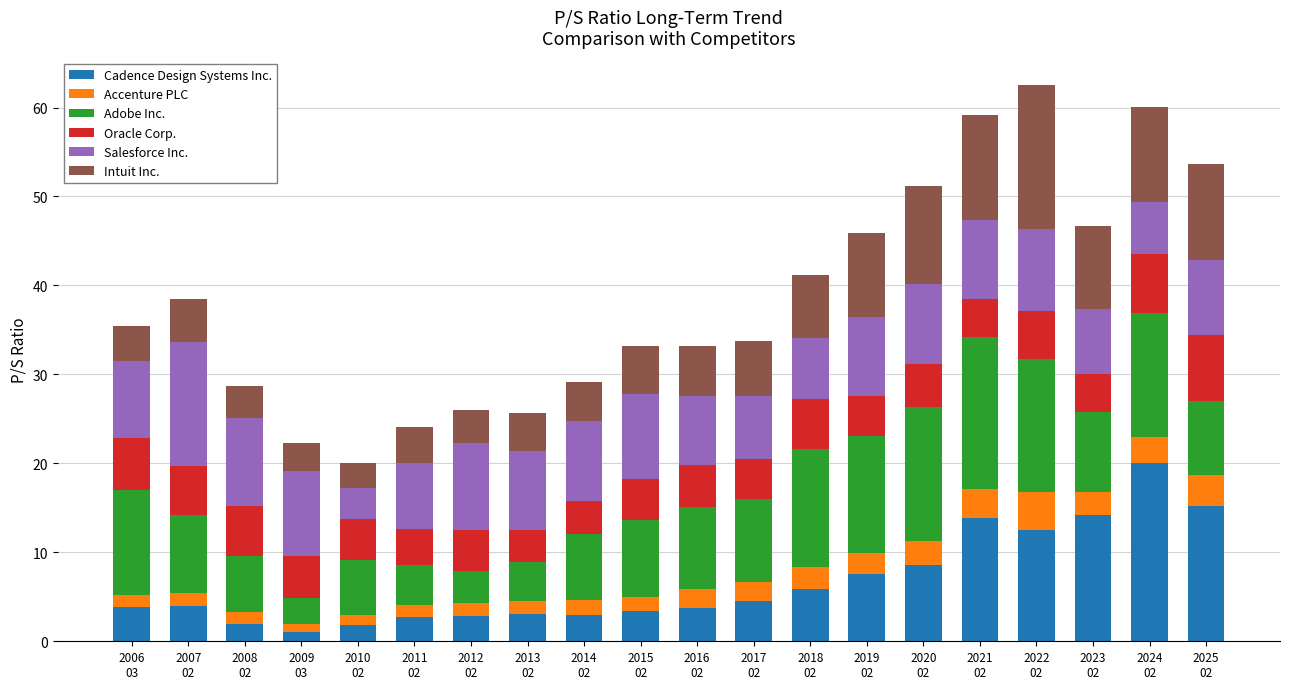

What is the difference between the maximum and minimum values in the Cadence Design Systems Inc. series?

19.0